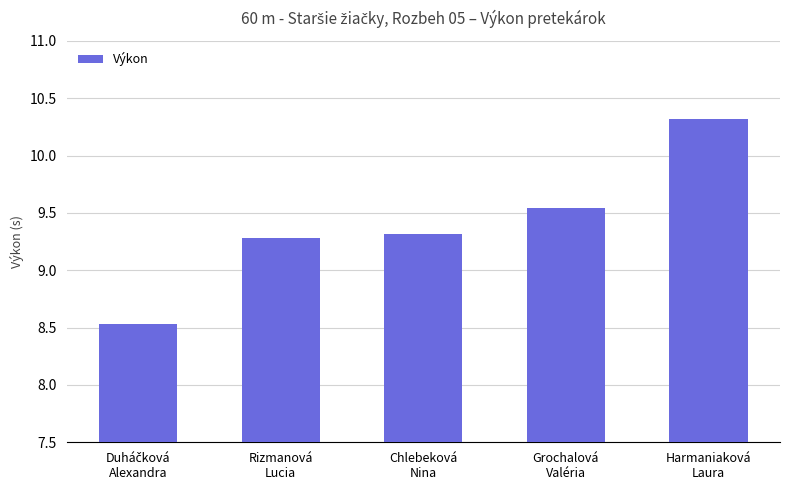

What is the maximum value shown in the chart?

10.3